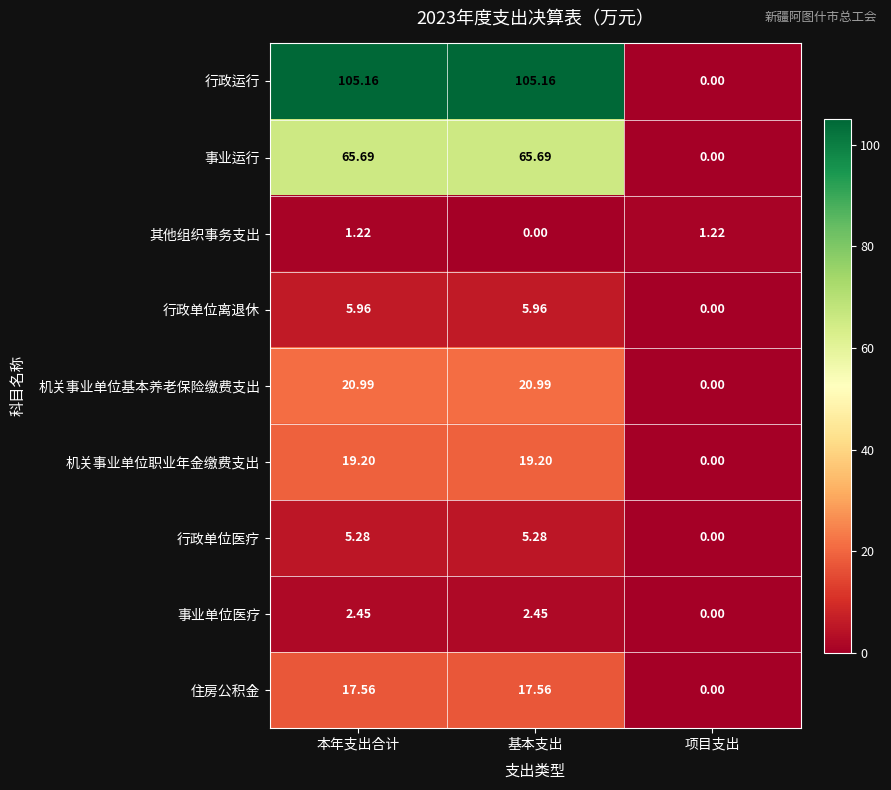

Which series has the widest spread of values?

行政运行